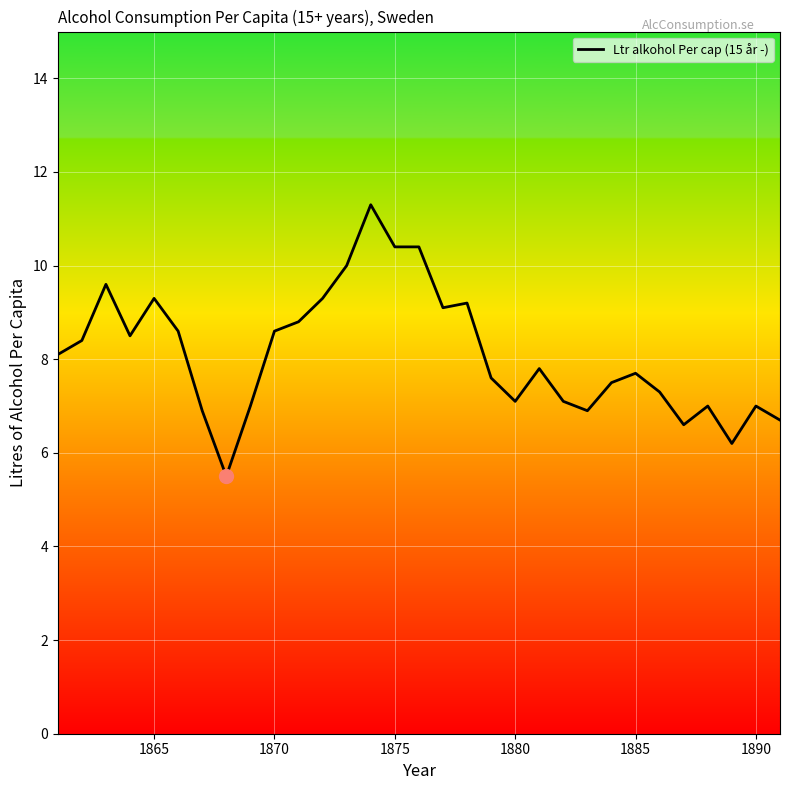

What is the sum of all values?

251.5